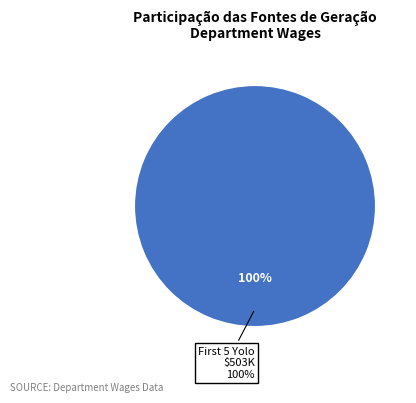

What portion of the pie excludes Board Of Commissioners?

100.0%